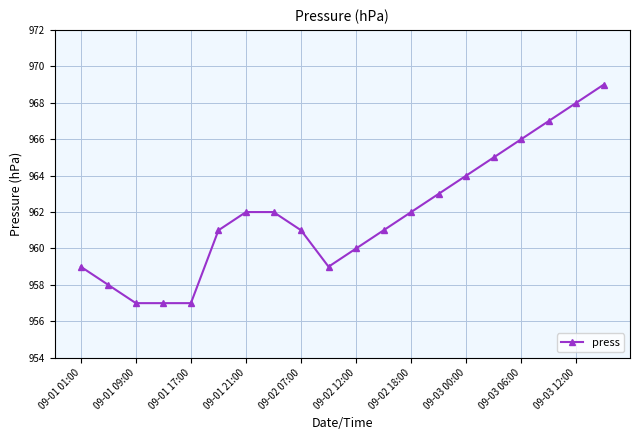

What is the difference between the maximum and minimum values?

12